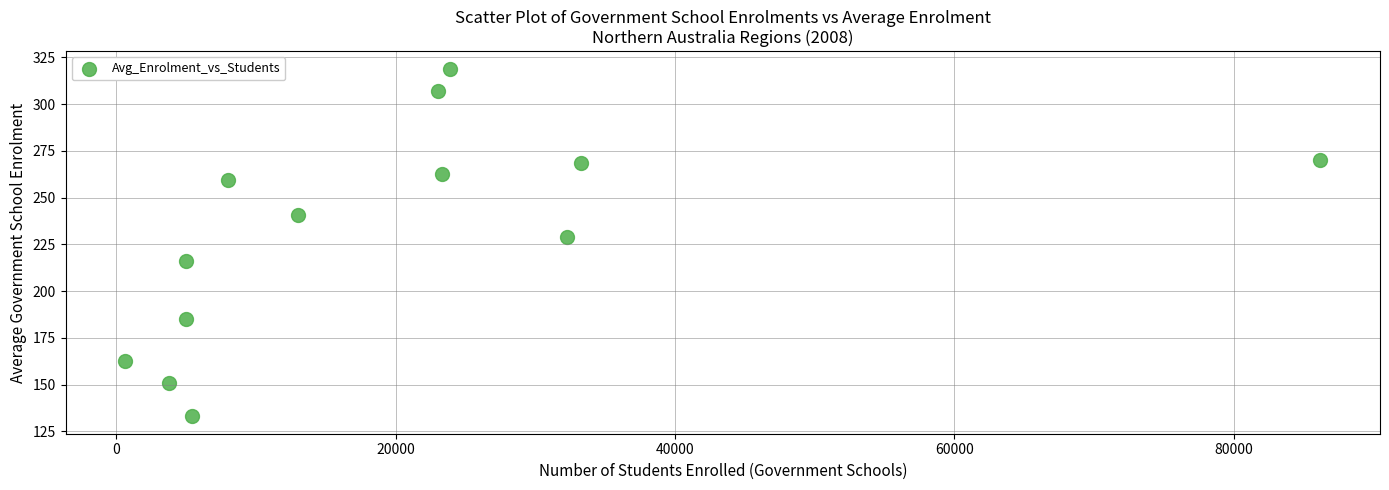

What Y value in the scatter plot is closest to 226?

228.7